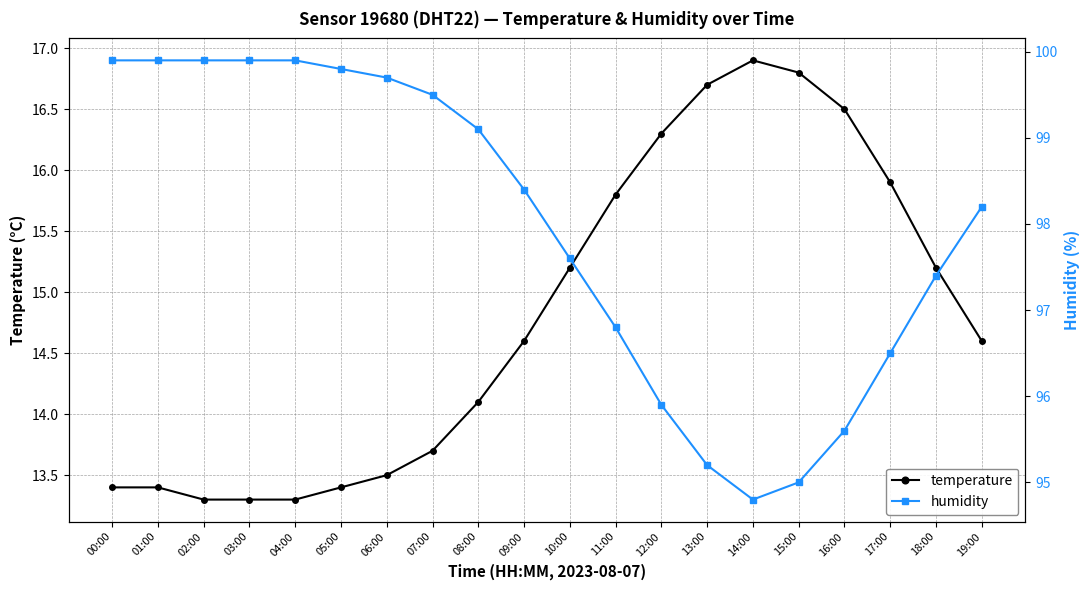

True or false: humidity and temperature intersect in this chart.

False